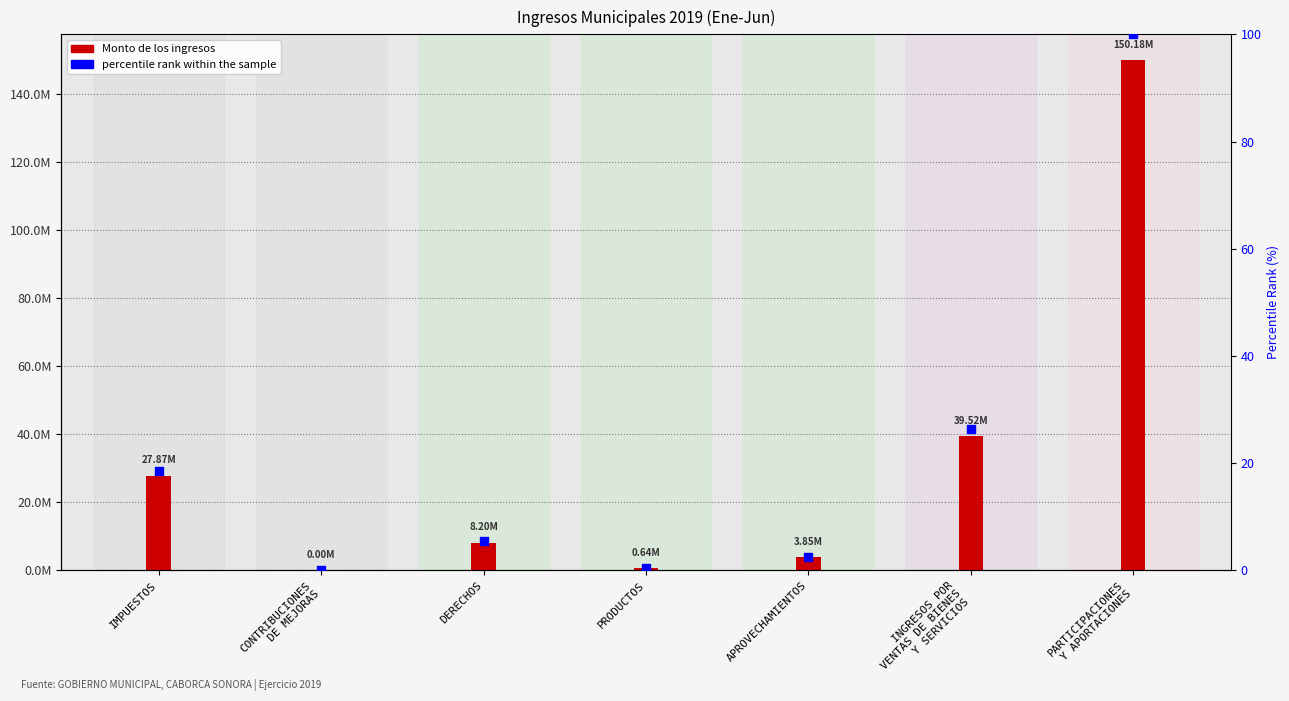

What is the total value across all series at IMPUESTOS?

27867683.6